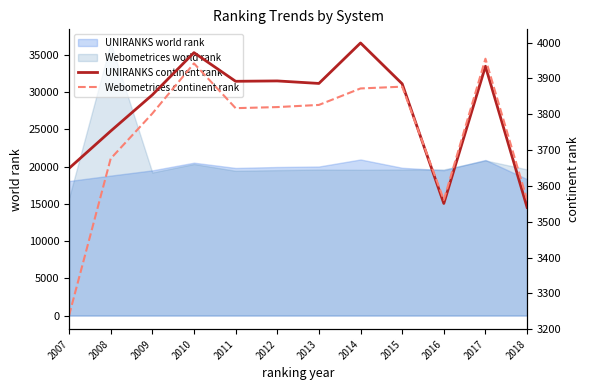

What is the difference between the Webometrices continent rank values at 2016 and 2008?

115